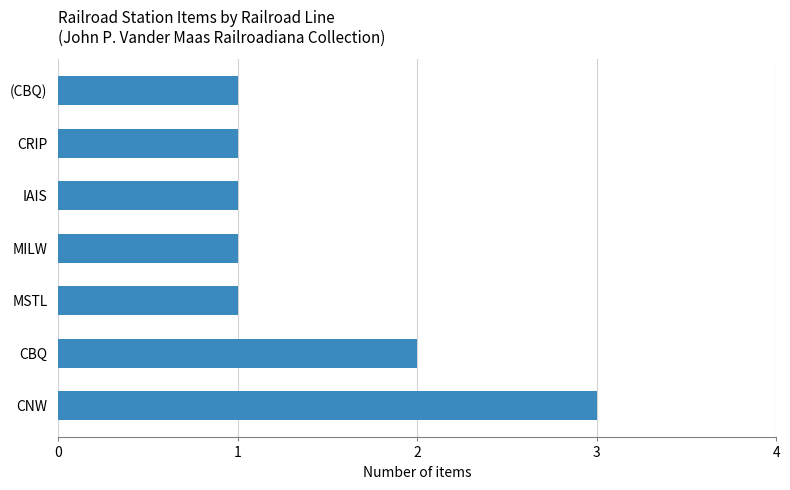

The chart shows a value of 1 at MSTL. True or false?

True